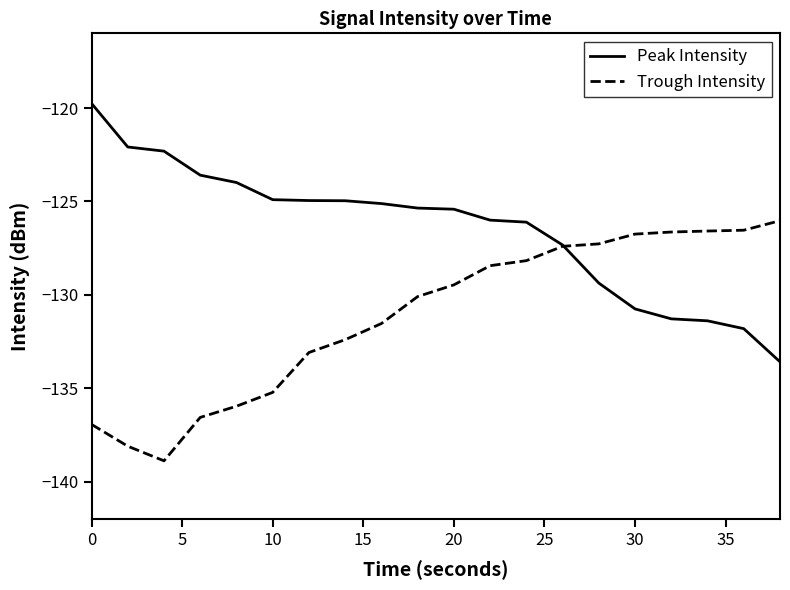

Rank the series by their average value, from lowest to highest.

Trough Intensity, Peak Intensity